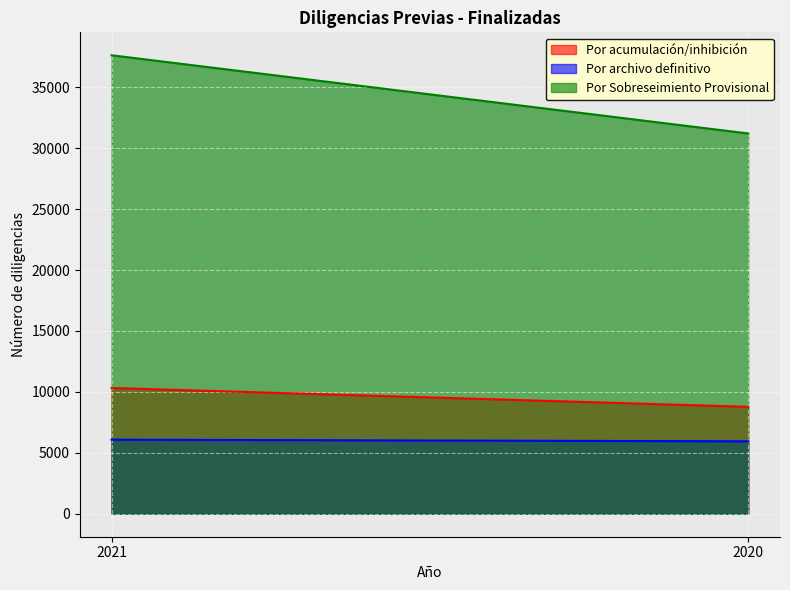

How many lines are shown in the chart?

3